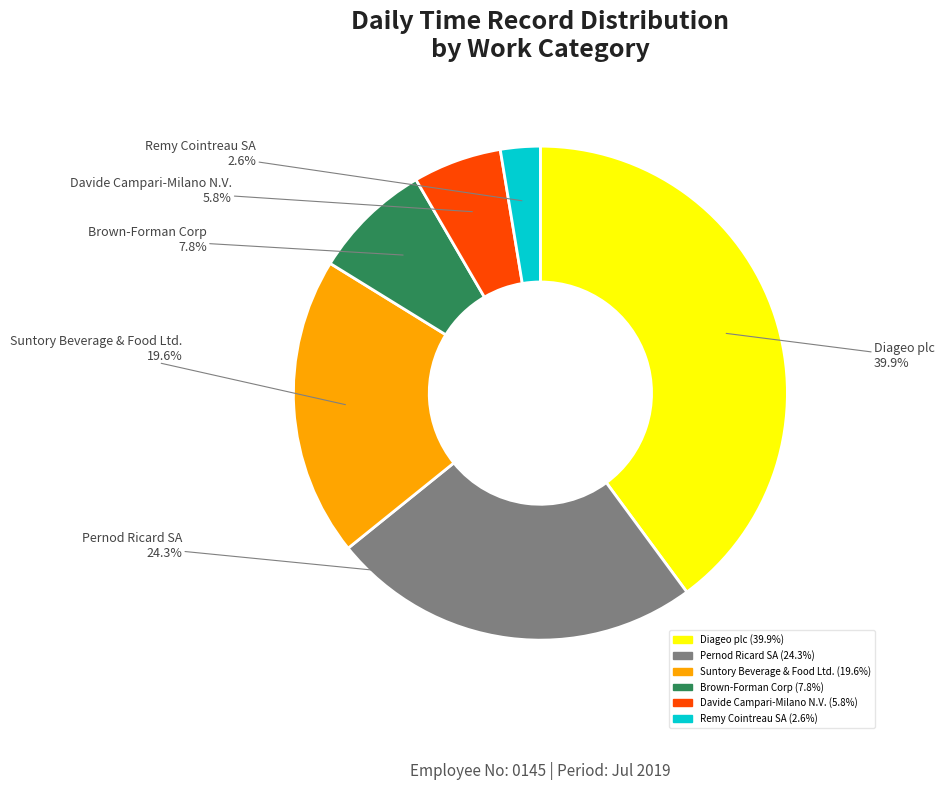

What percentage is NOT represented by Remy Cointreau SA?

97.4%